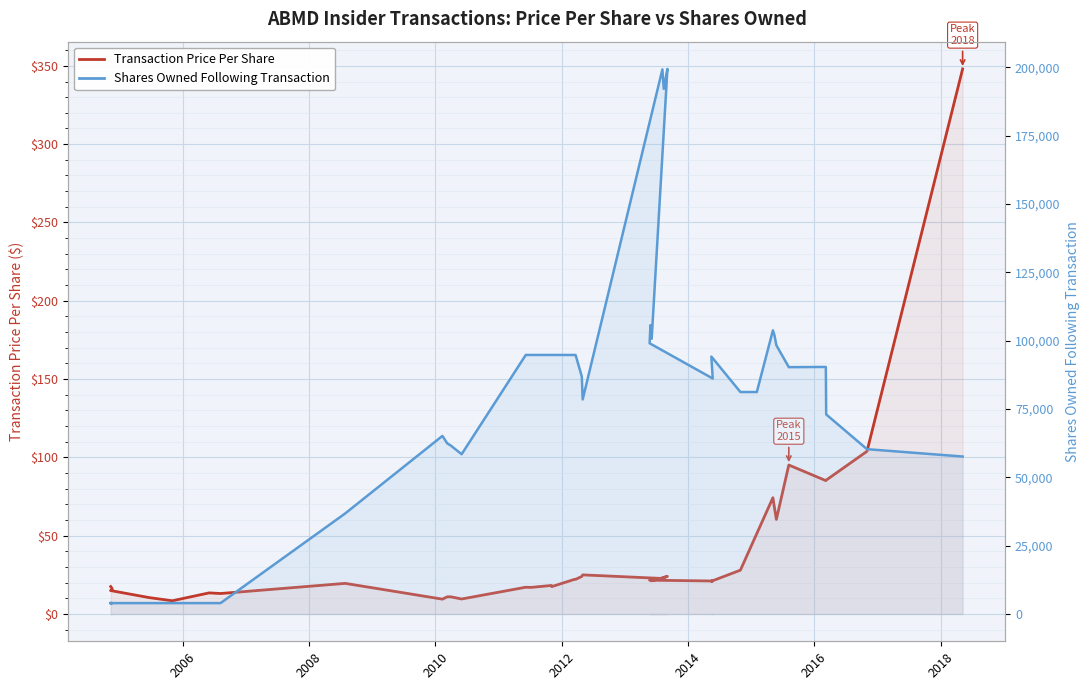

Rank the series by their average value, from highest to lowest.

Shares Owned Following Transaction, Transaction Price Per Share